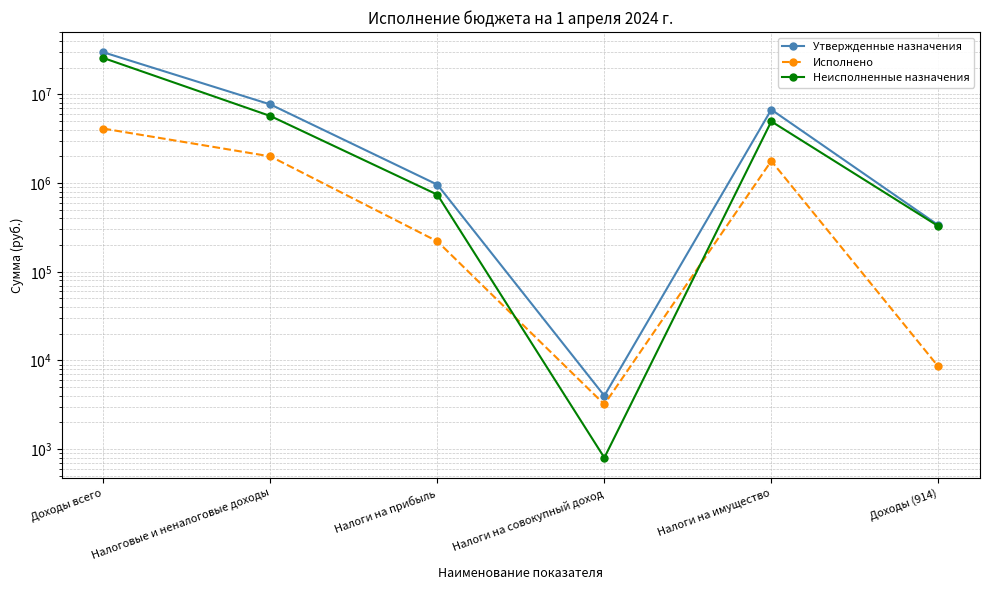

Is it true that Неисполненные назначения equals 327246.2 at Доходы (914)?

True